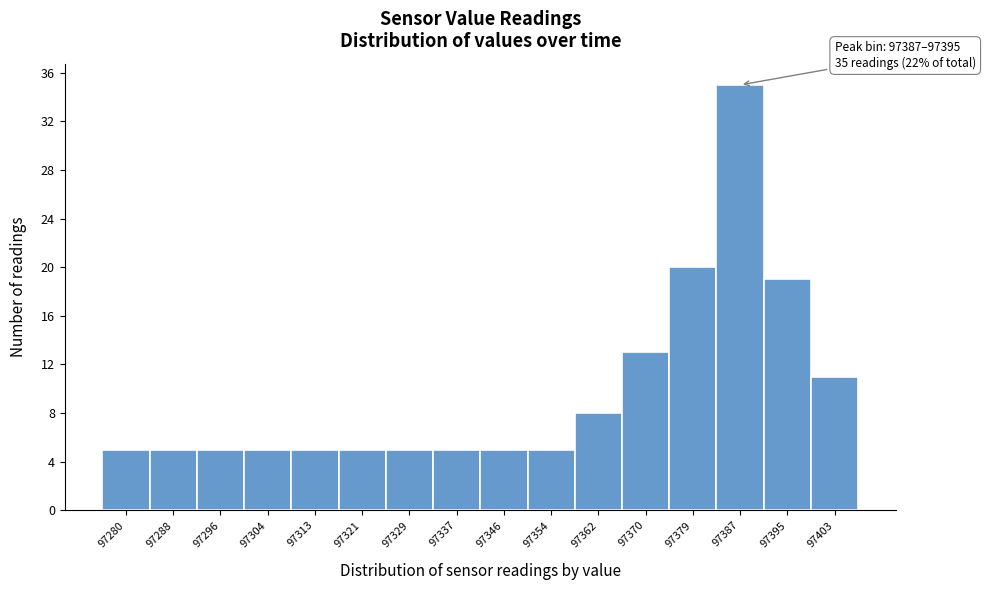

Reading right to left, what are all the values shown in this chart?

11	19	35	20	13	8	5	5	5	5	5	5	5	5	5	5